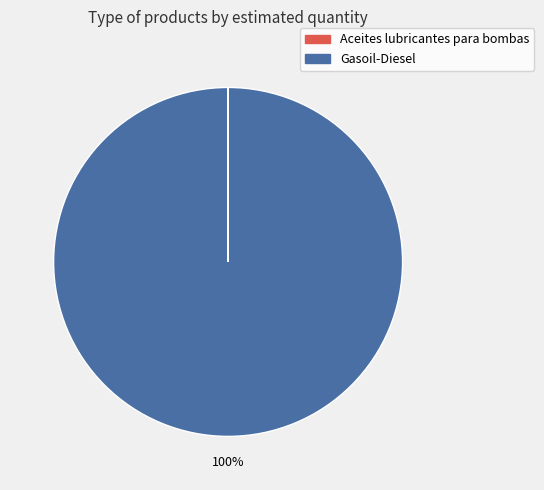

To the nearest percent, what is the difference between the largest and smallest slice percentages?

100%